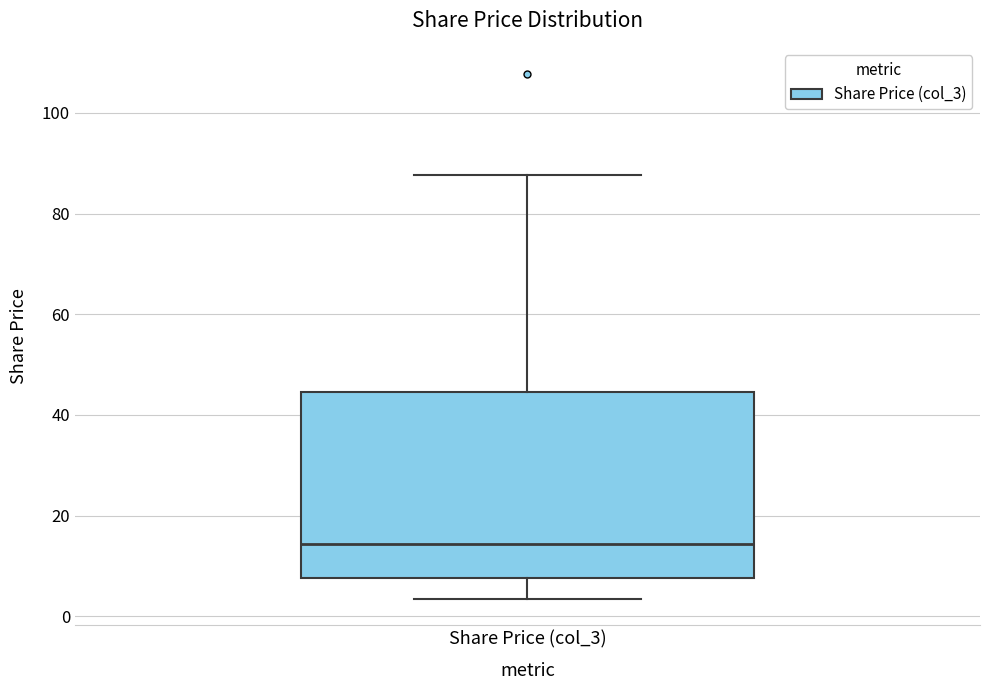

Transcribe this box plot: give where the median line is, the range the box spans, and where the two whiskers end, as read against the y-axis. The values are not printed on the chart, so give them approximately, as read against the axis.

median 14, box 8 to 44, whiskers 4 to 88